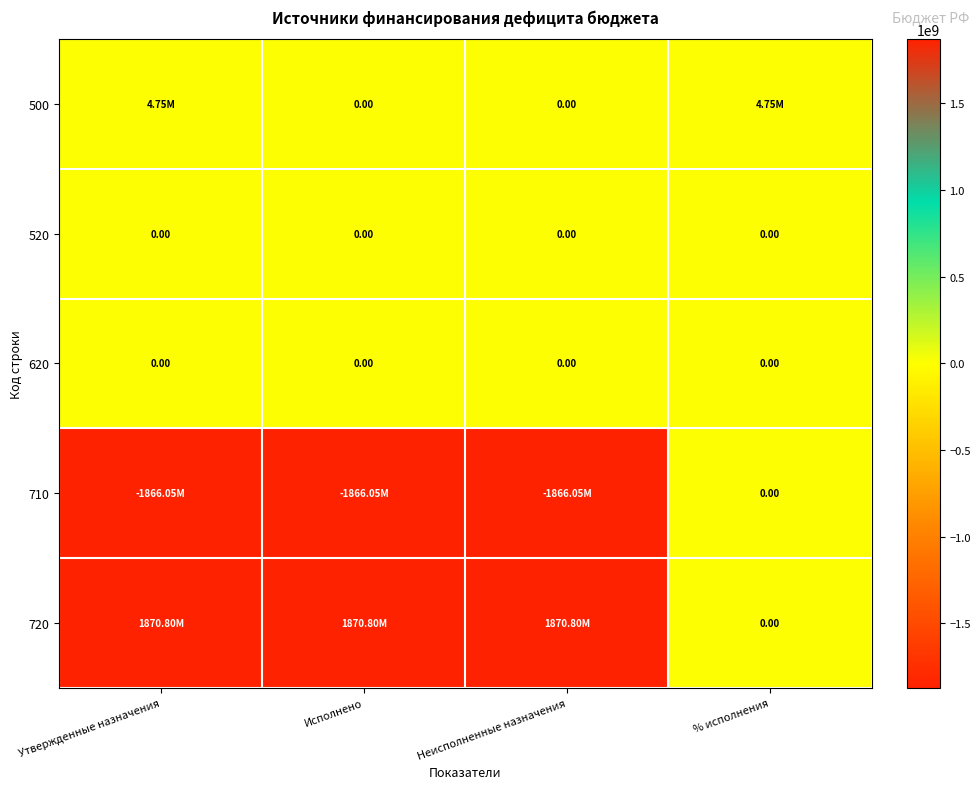

Between Утвержденные назначения and % исполнения, which series saw the biggest shift?

720